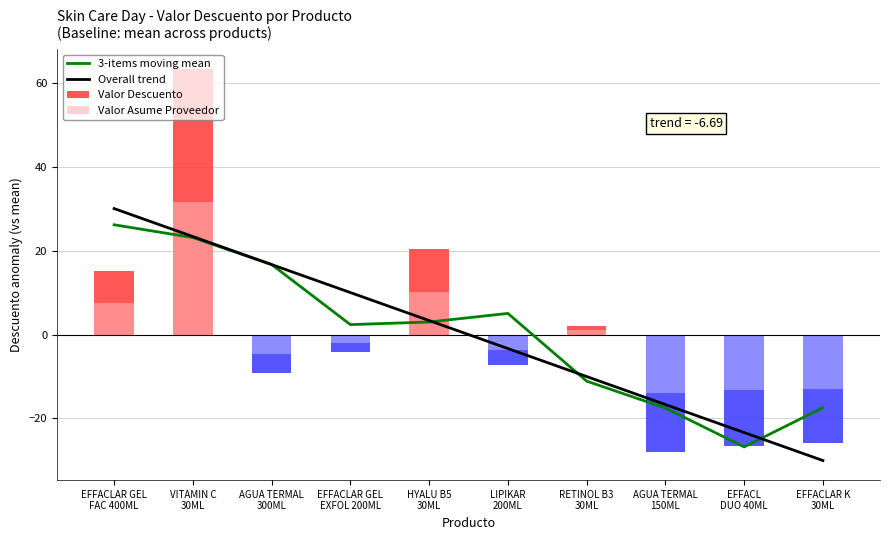

How many groups of bars are there?

10